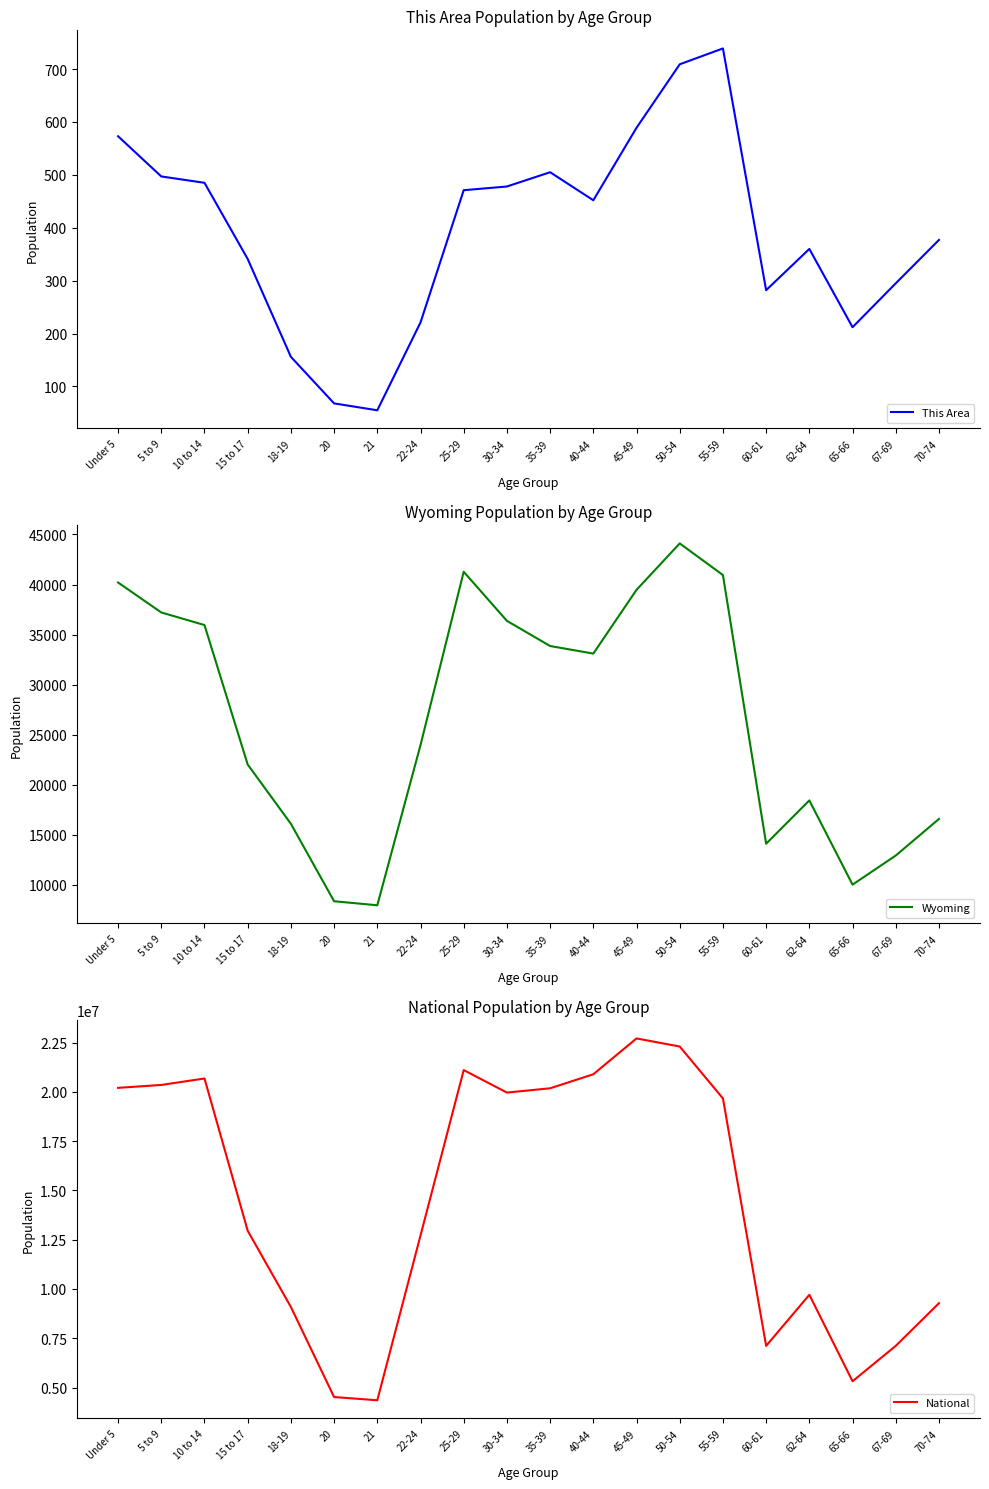

Is it true that This Area equals 739 at 55-59?

True